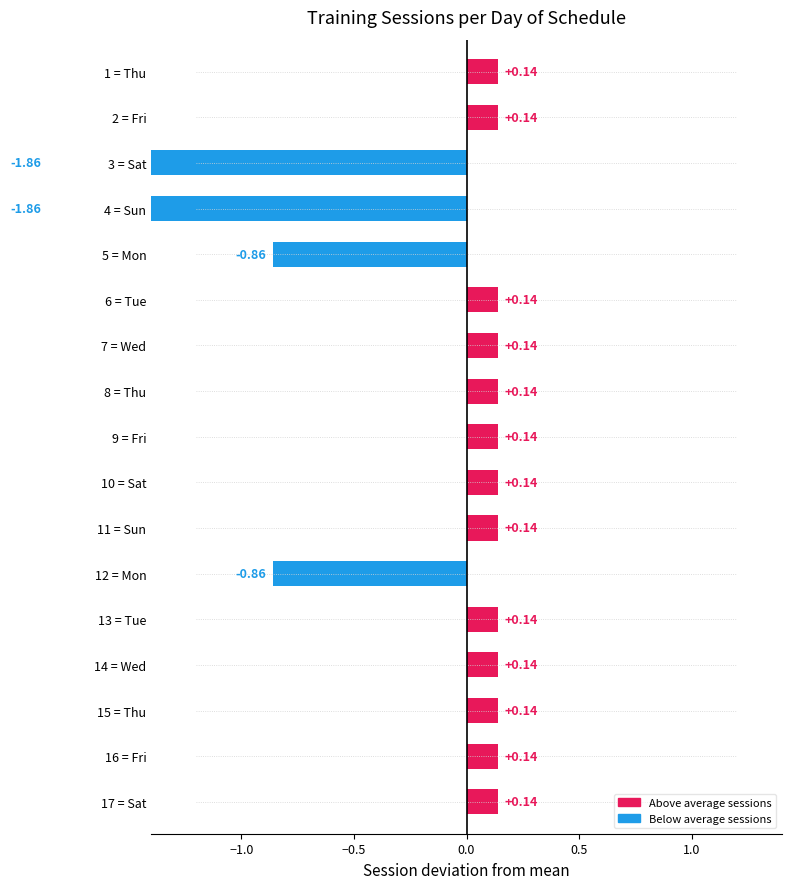

What is the difference between the second highest and second lowest values?

2.0